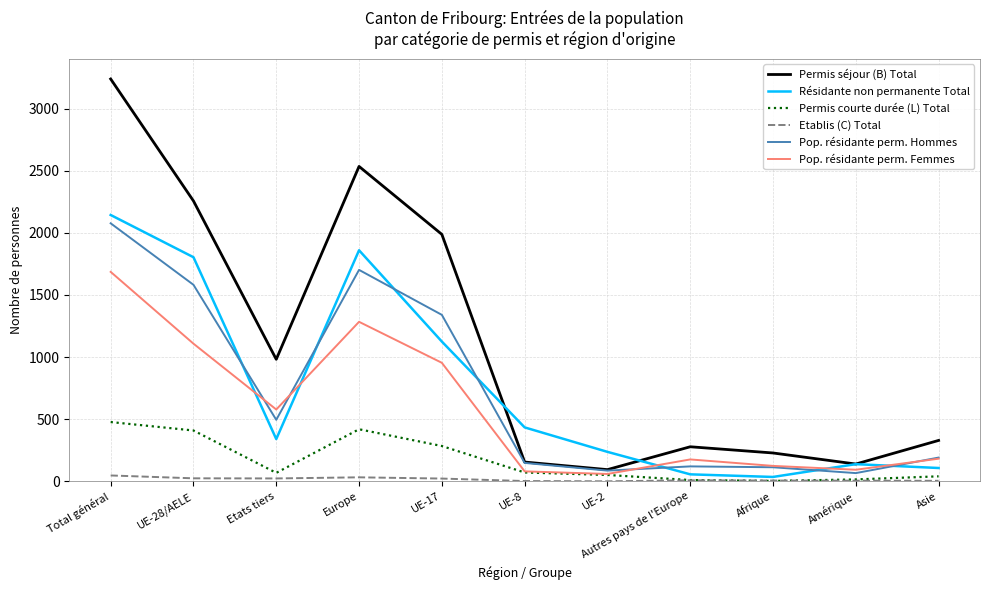

Where is the first local maximum for Pop. résidante perm. Femmes?

Europe